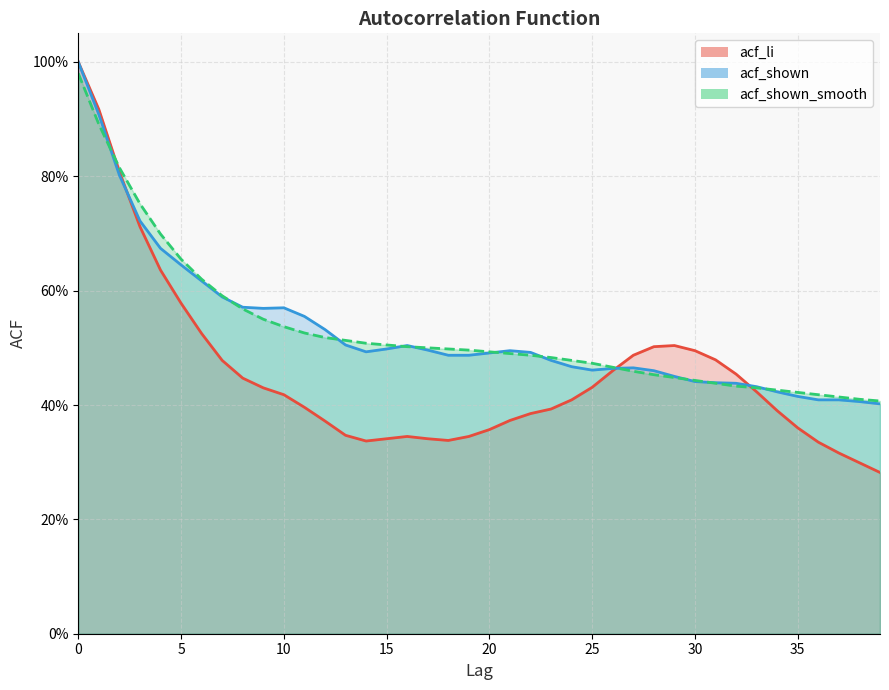

True or false: acf_li has a value of 0.1 at 17.

False